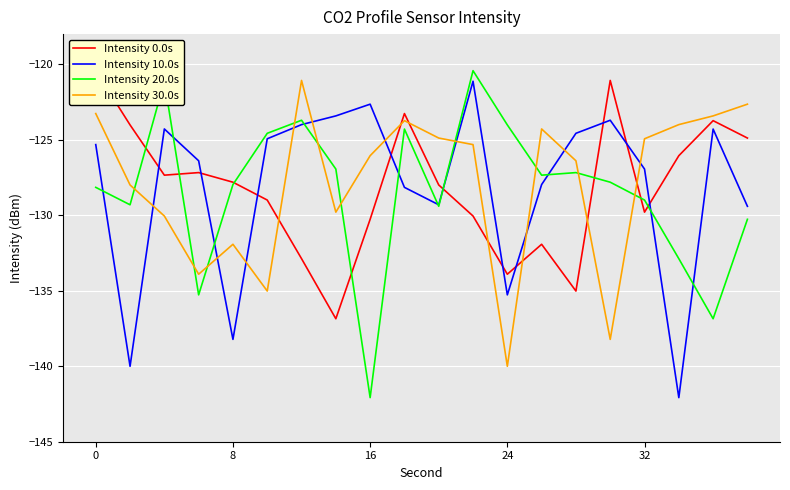

Read the Intensity 10.0s value at 17.

-142.1